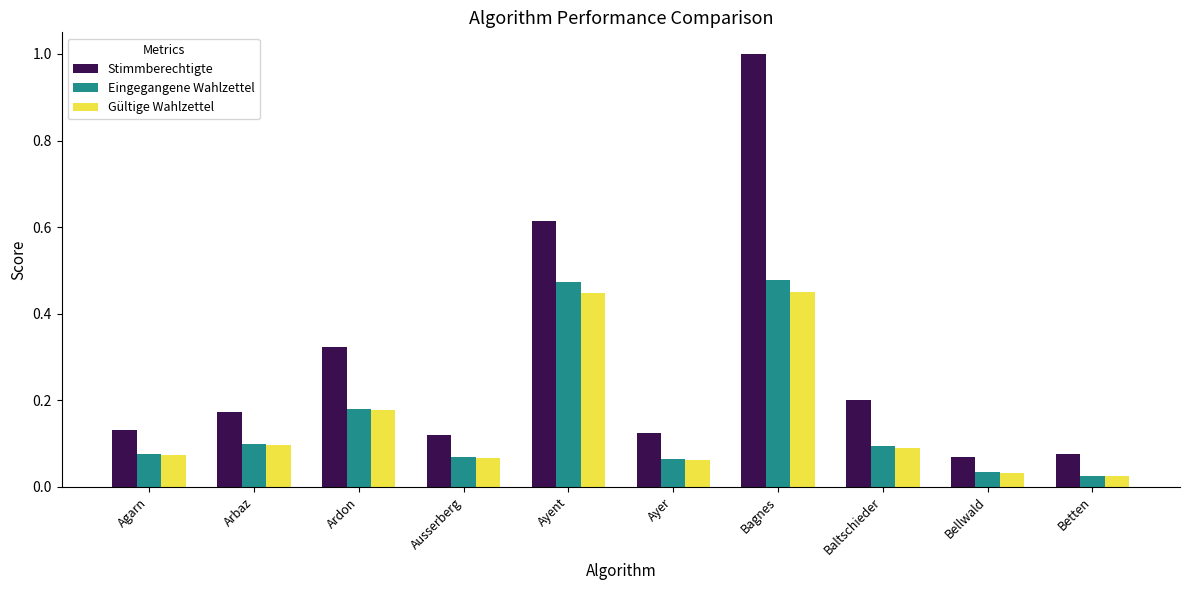

How many bars are there in each group?

3